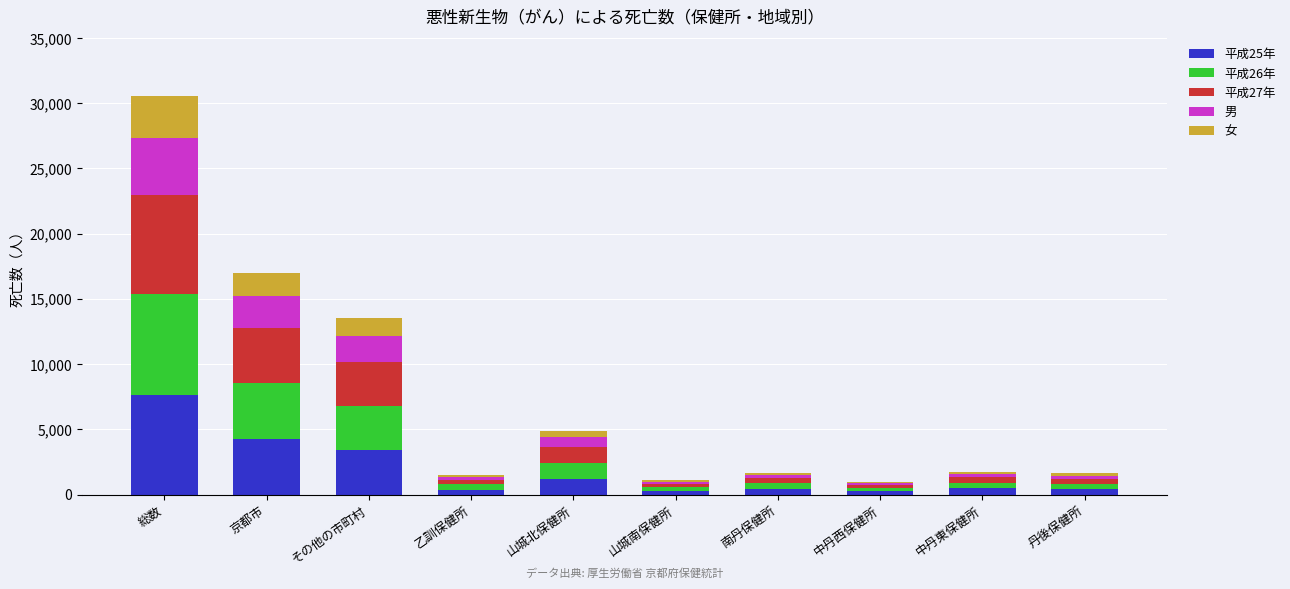

True or false: 平成25年 has a value of 1770 at 京都市.

False